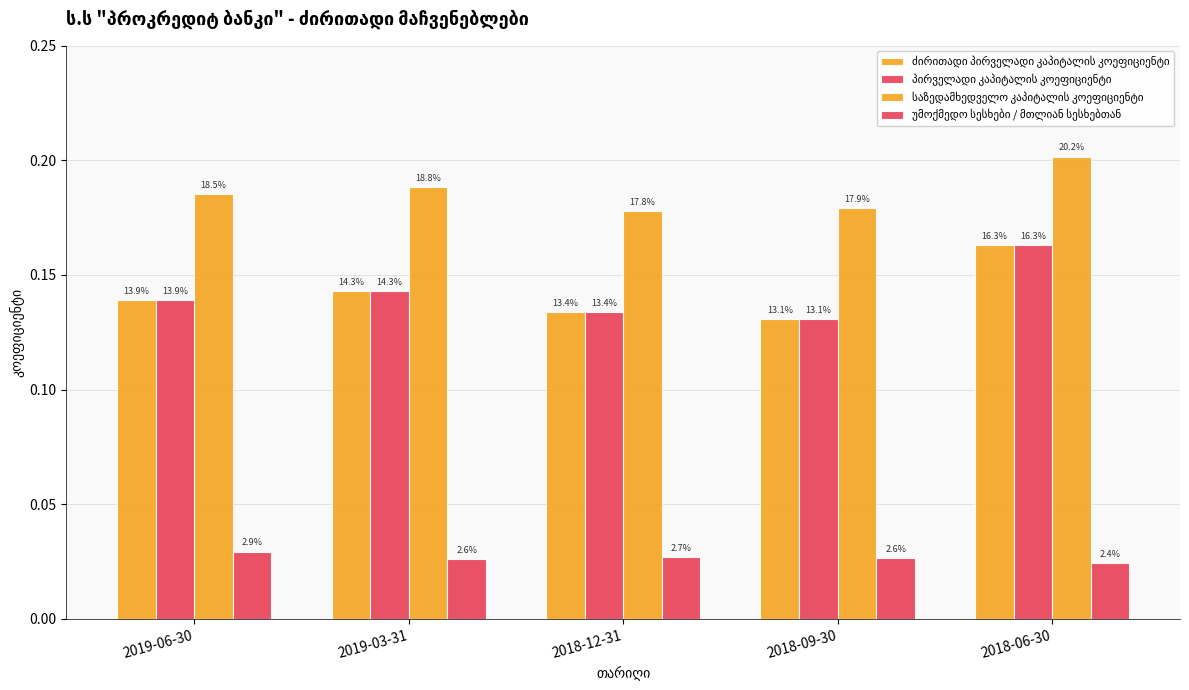

How many საზედამხედველო კაპიტალის კოეფიციენტი values are between 0 and 1?

5